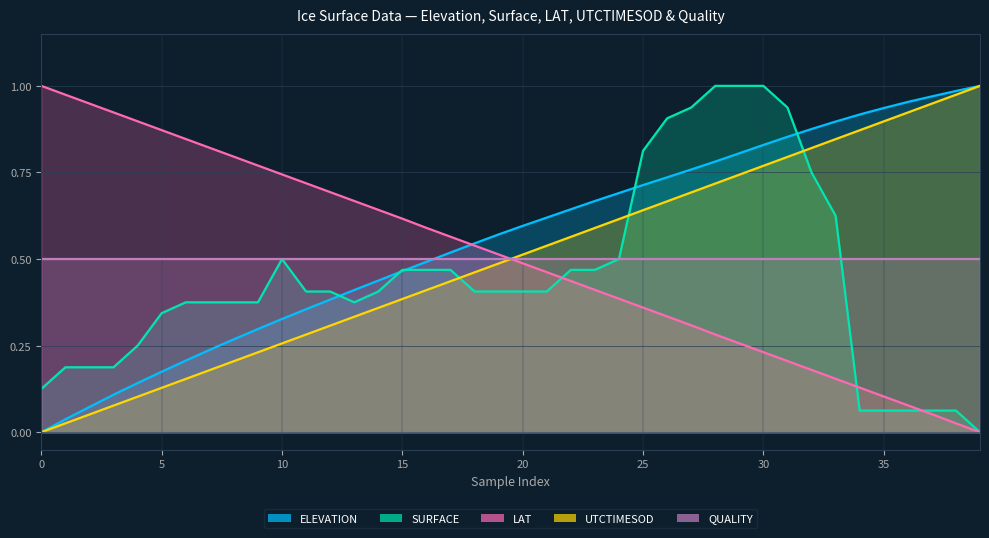

Which series ends up on top after the final intersection of ELEVATION and LAT?

ELEVATION